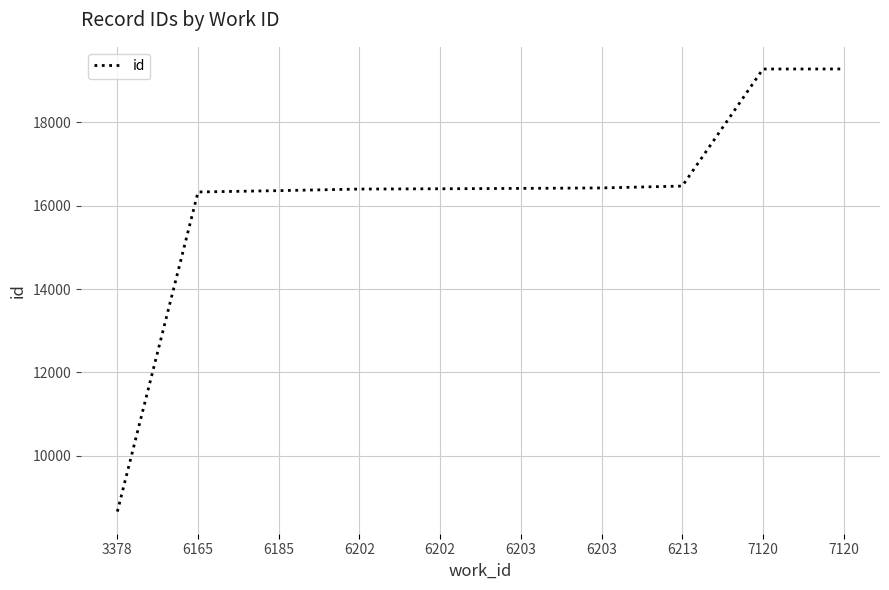

Does the chart have visible grid lines?

Yes